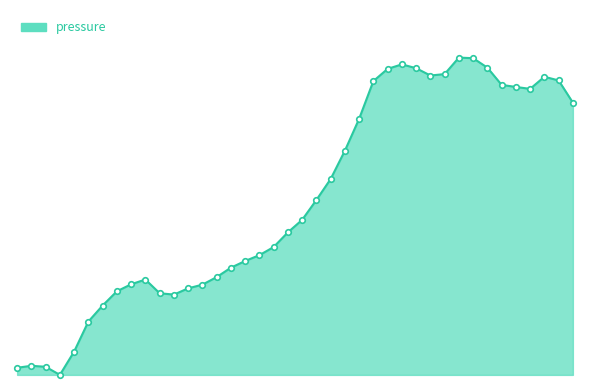

What is the greatest value displayed?

310.3